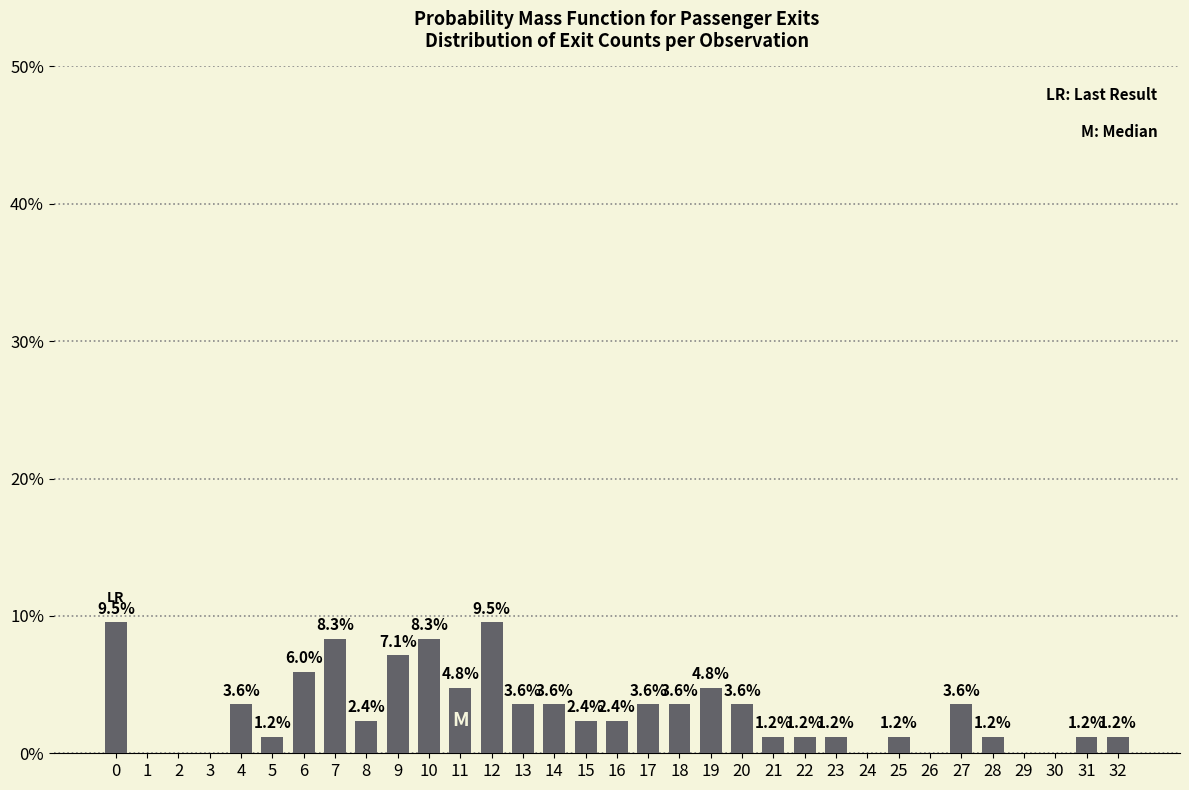

Reading left to right, extract all data points from this chart.

0=9.5	1=0.0	2=0.0	3=0.0	4=3.6	5=1.2	6=6.0	7=8.3	8=2.4	9=7.1	10=8.3	11=4.8	12=9.5	13=3.6	14=3.6	15=2.4	16=2.4	17=3.6	18=3.6	19=4.8	20=3.6	21=1.2	22=1.2	23=1.2	24=0.0	25=1.2	26=0.0	27=3.6	28=1.2	29=0.0	30=0.0	31=1.2	32=1.2